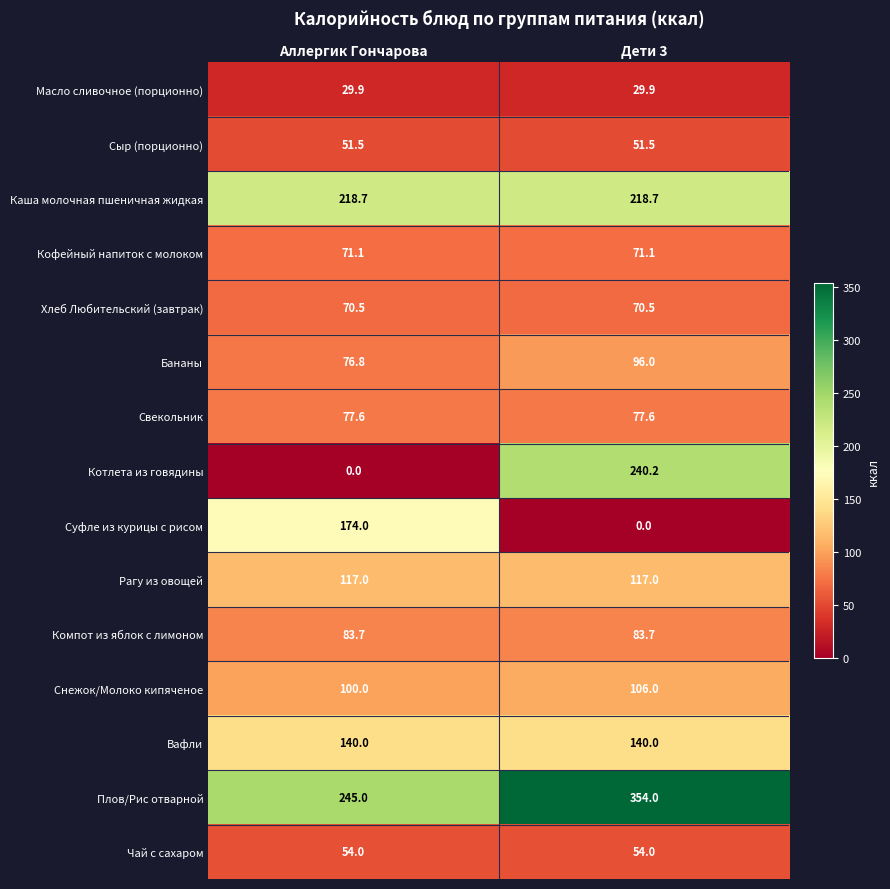

What is the maximum value shown in the chart?

354.0